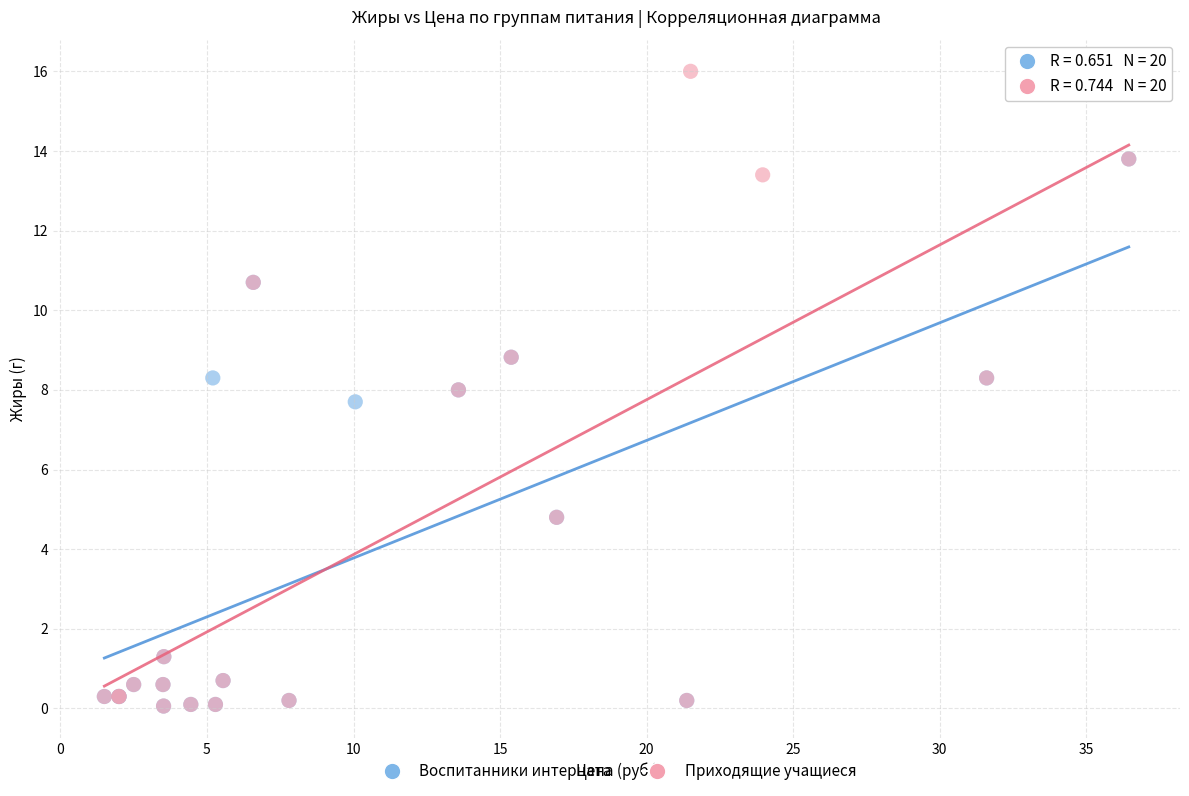

Which series contains the highest Y value?

Приходящие учащиеся